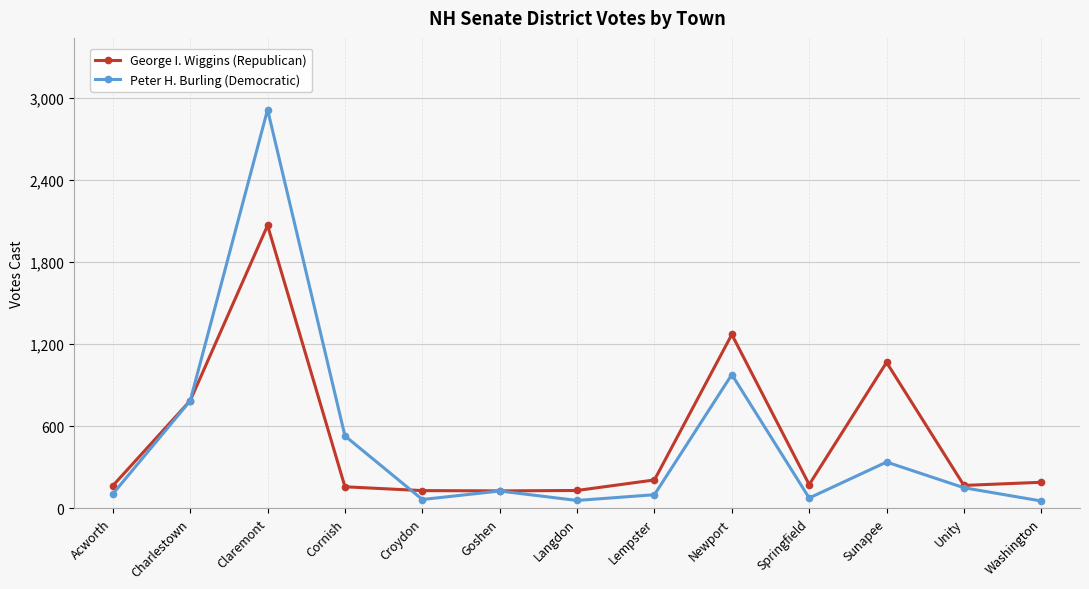

Is it true that Peter H. Burling (Democratic) equals 173 at Sunapee?

False